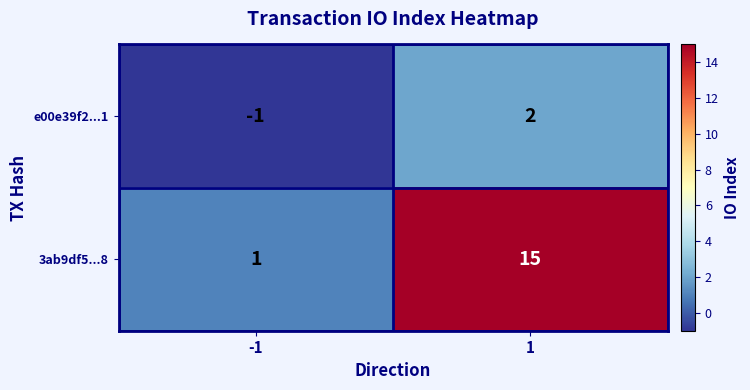

What is the difference between the 3ab9df5...8 values at -1 and 1?

14